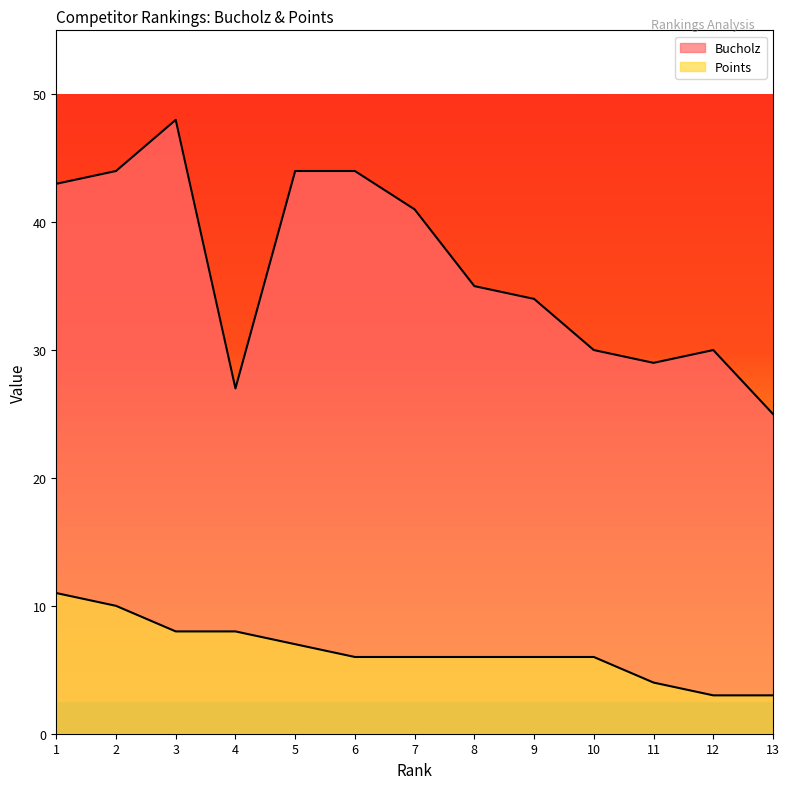

What are all the series names shown in the legend?

Bucholz, Points